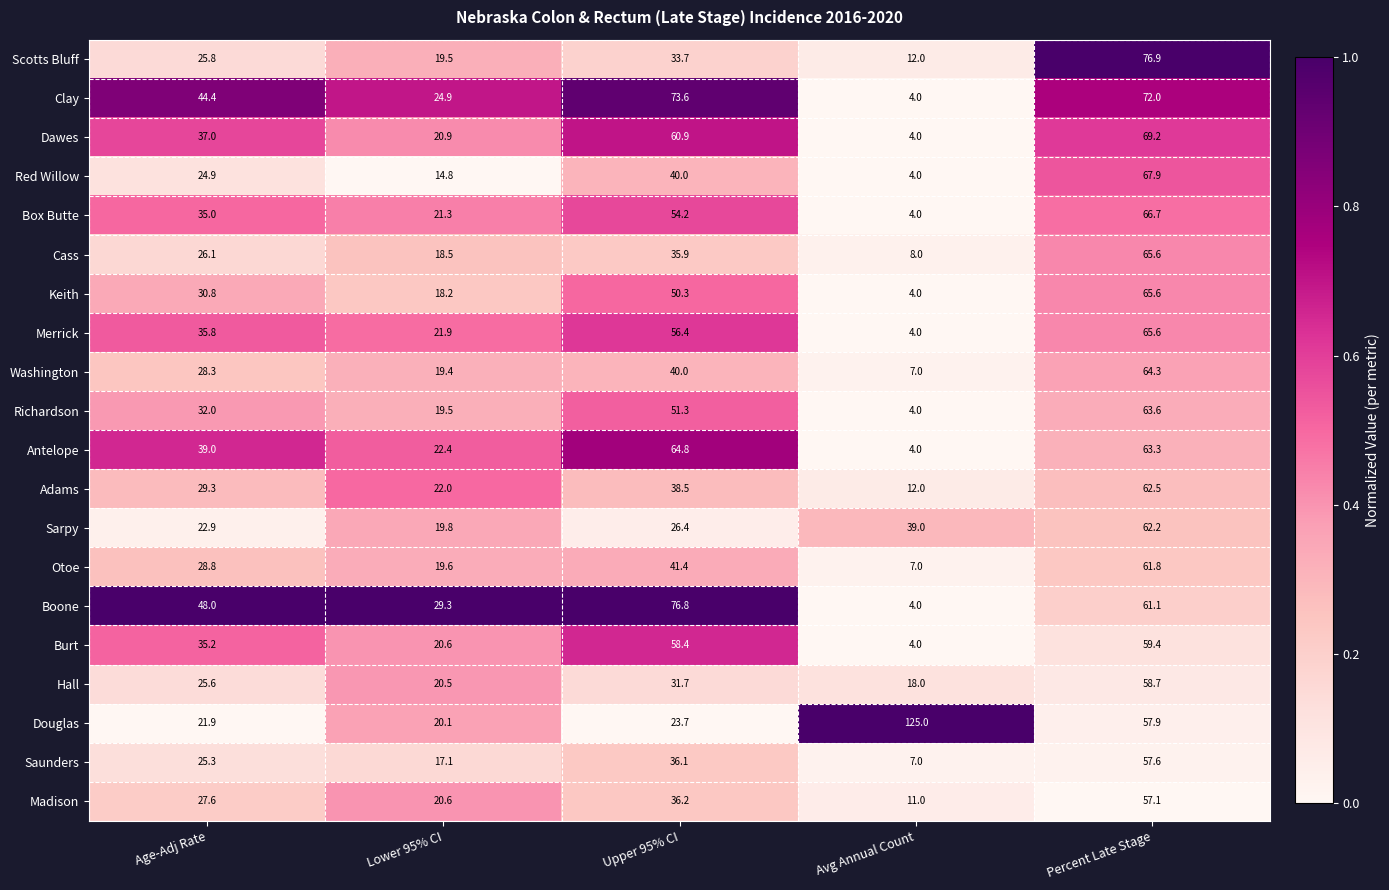

How many values in the Sarpy series are below 26?

2